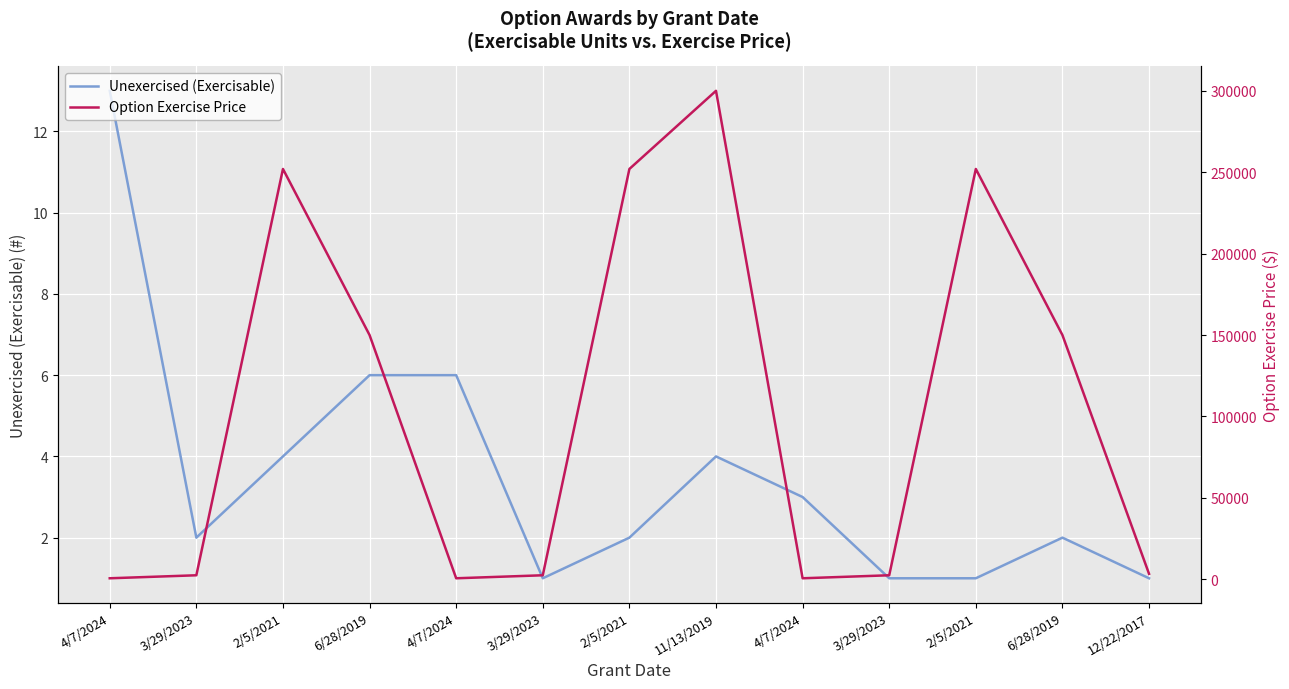

At 3/29/2023, list the series in order from smallest to largest.

Unexercised (Exercisable), Option Exercise Price